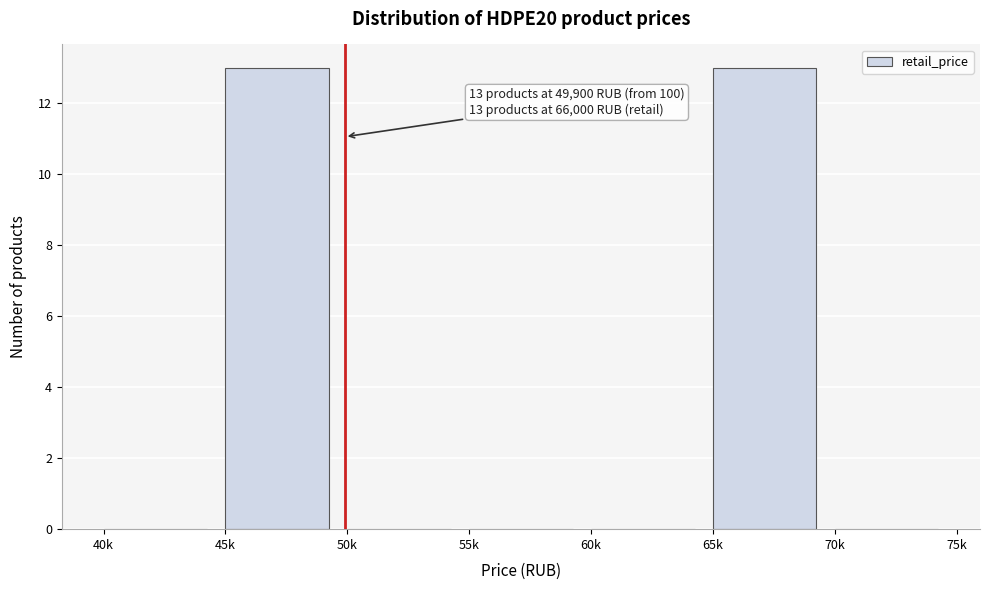

Reading left to right, extract all data points from this chart.

40k=0	45k=13	50k=0	55k=0	60k=0	65k=13	70k=0